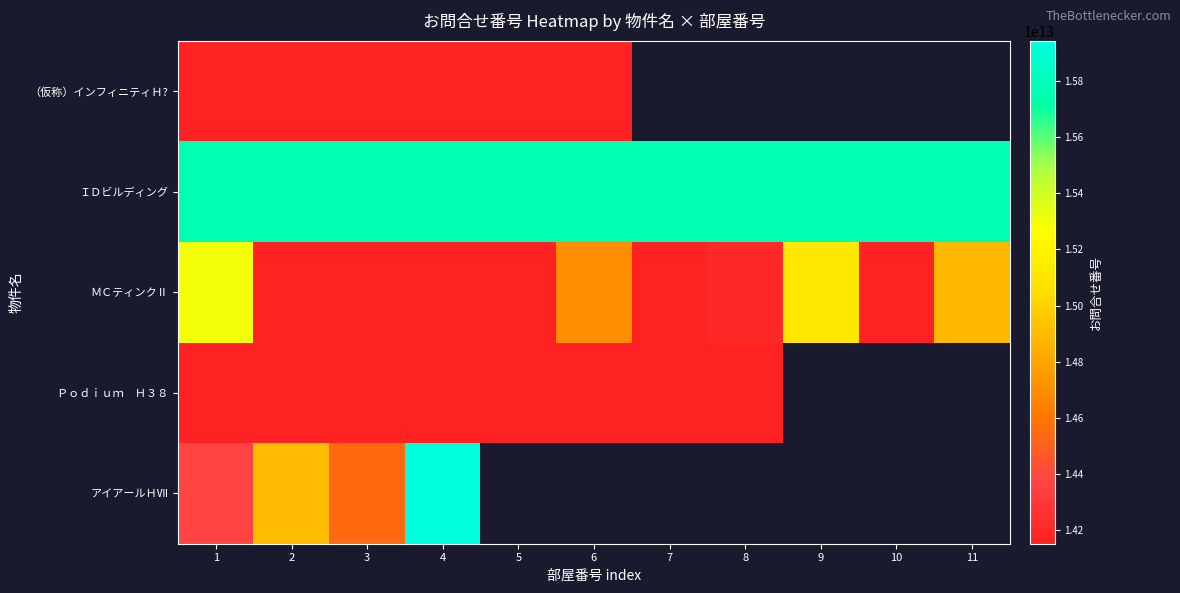

What is the minimum value shown in the chart?

14152659470733.0